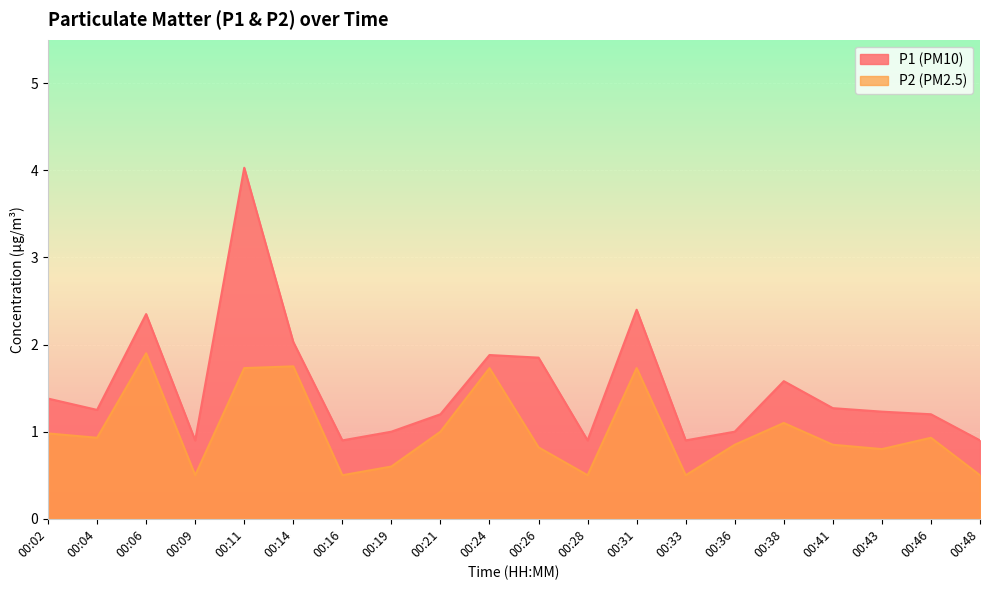

What is the highest value of the P1 series?

4.0